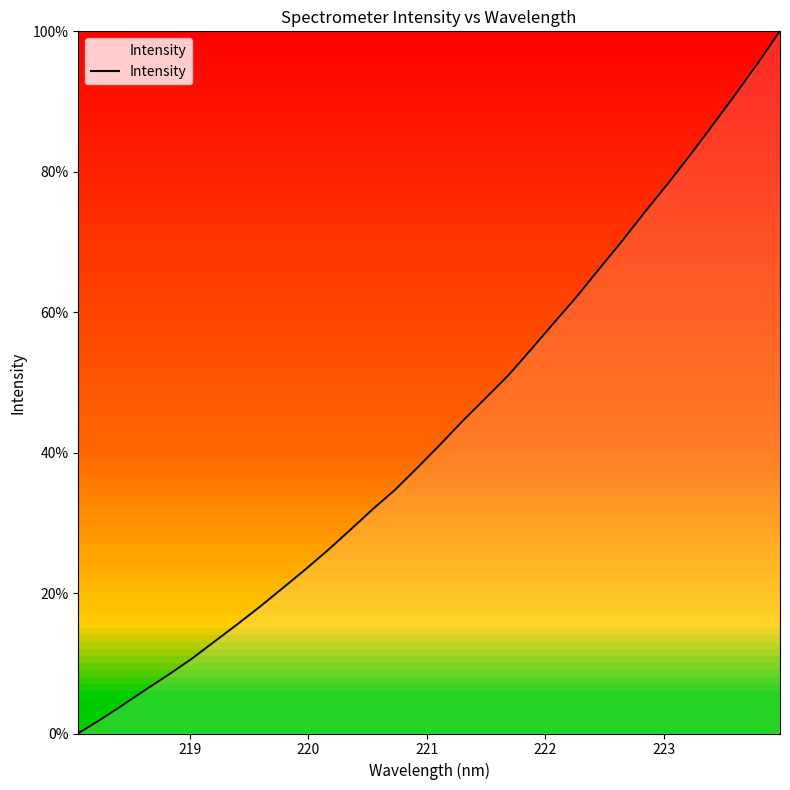

What is the difference between the maximum and minimum values?

100.0